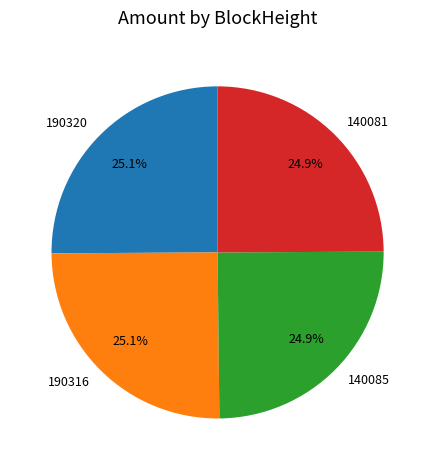

Is it true that 190316 is 35% of the pie?

False